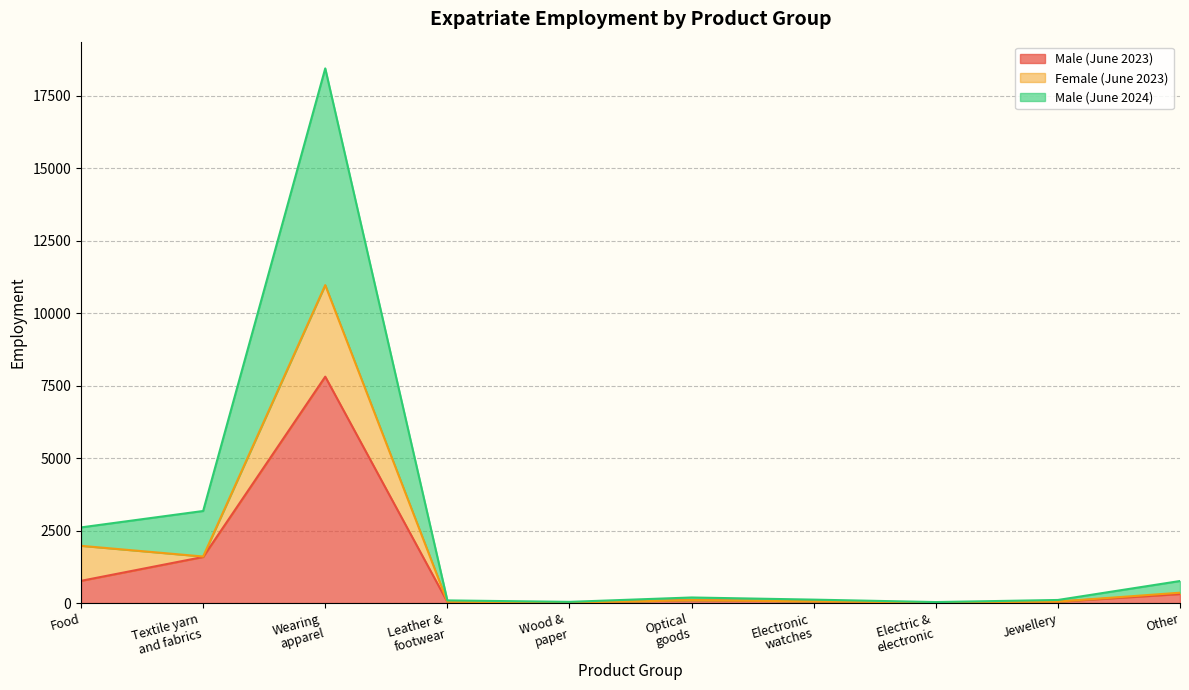

What is the value of the Male (June 2024) point at the 9th from the left?

107